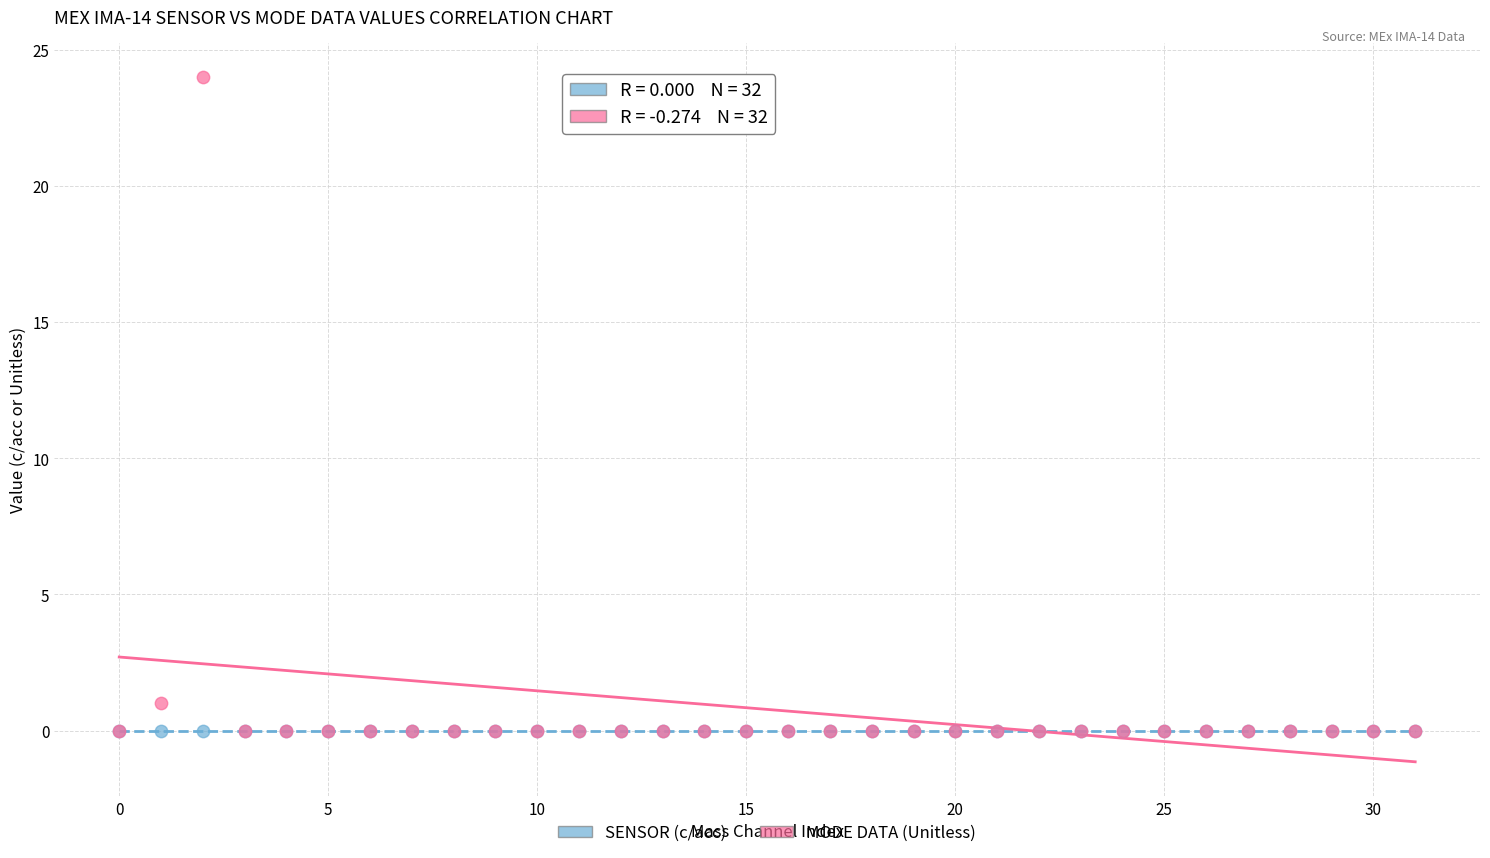

What are all the series names shown in the legend?

SENSOR (c/acc), MODE DATA (Unitless)